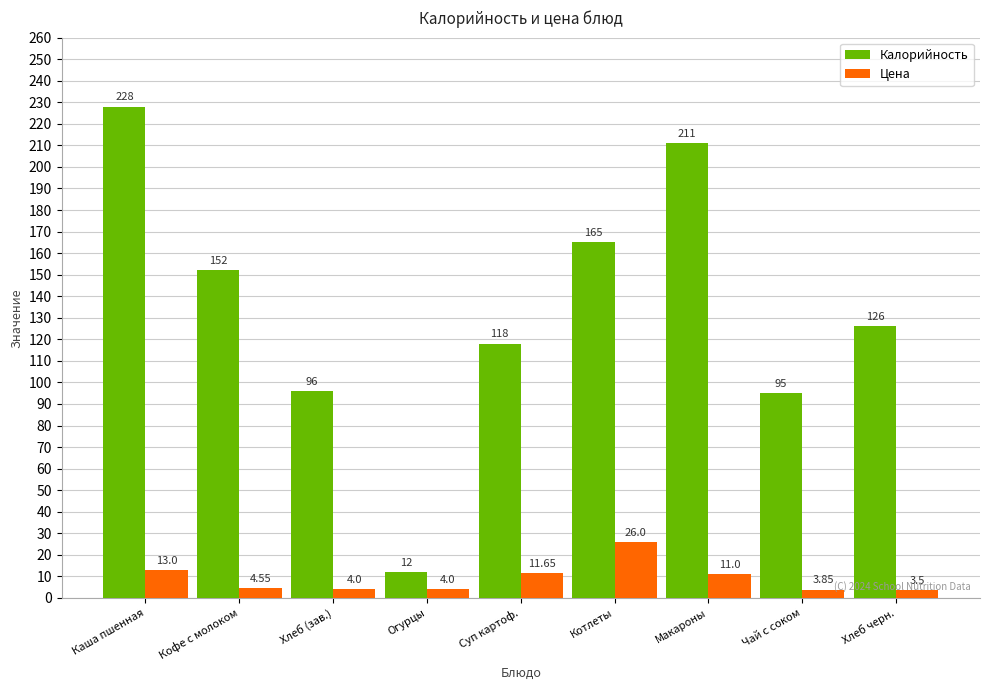

What is the greatest value displayed?

228.0